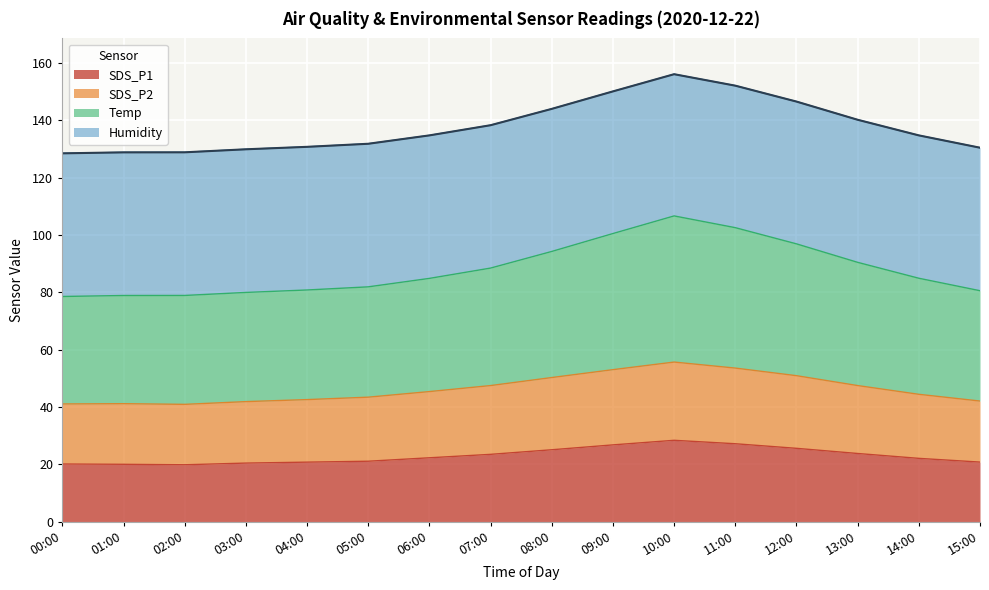

Reading left to right, list all the values displayed in this chart.

SDS_P1: 00:00=20.1	01:00=20.0	02:00=19.9	03:00=20.4	04:00=20.8	05:00=21.1	06:00=22.3	07:00=23.5	08:00=25.1	09:00=26.8	10:00=28.4	11:00=27.2	12:00=25.6	13:00=23.8	14:00=22.1	15:00=20.8
SDS_P2: 00:00=41.1	01:00=41.2	02:00=40.9	03:00=41.9	04:00=42.6	05:00=43.5	06:00=45.4	07:00=47.5	08:00=50.3	09:00=53.0	10:00=55.7	11:00=53.6	12:00=51.0	13:00=47.5	14:00=44.5	15:00=42.1
Temp: 00:00=78.6	01:00=78.9	02:00=78.9	03:00=80.0	04:00=80.9	05:00=82.0	06:00=84.9	07:00=88.5	08:00=94.3	09:00=100.5	10:00=106.7	11:00=102.6	12:00=97.0	13:00=90.5	14:00=85.0	15:00=80.6
Humidity: 00:00=128.5	01:00=128.9	02:00=128.9	03:00=129.9	04:00=130.8	05:00=131.9	06:00=134.8	07:00=138.3	08:00=144.1	09:00=150.2	10:00=156.1	11:00=152.1	12:00=146.6	13:00=140.2	14:00=134.8	15:00=130.5